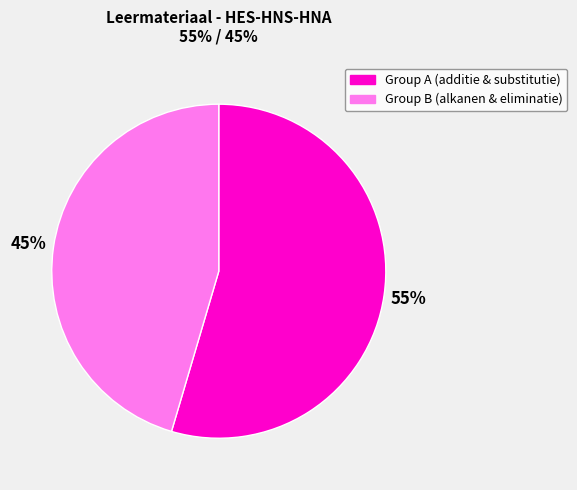

To the nearest percent, what is the average slice percentage?

50%